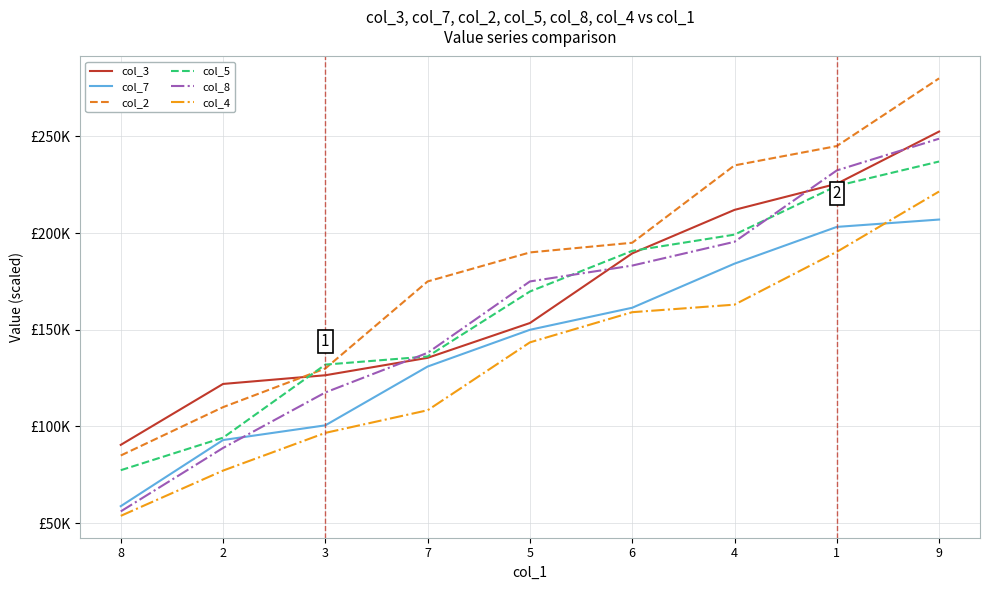

What are all the series names shown in the legend?

col_3, col_7, col_2, col_5, col_8, col_4